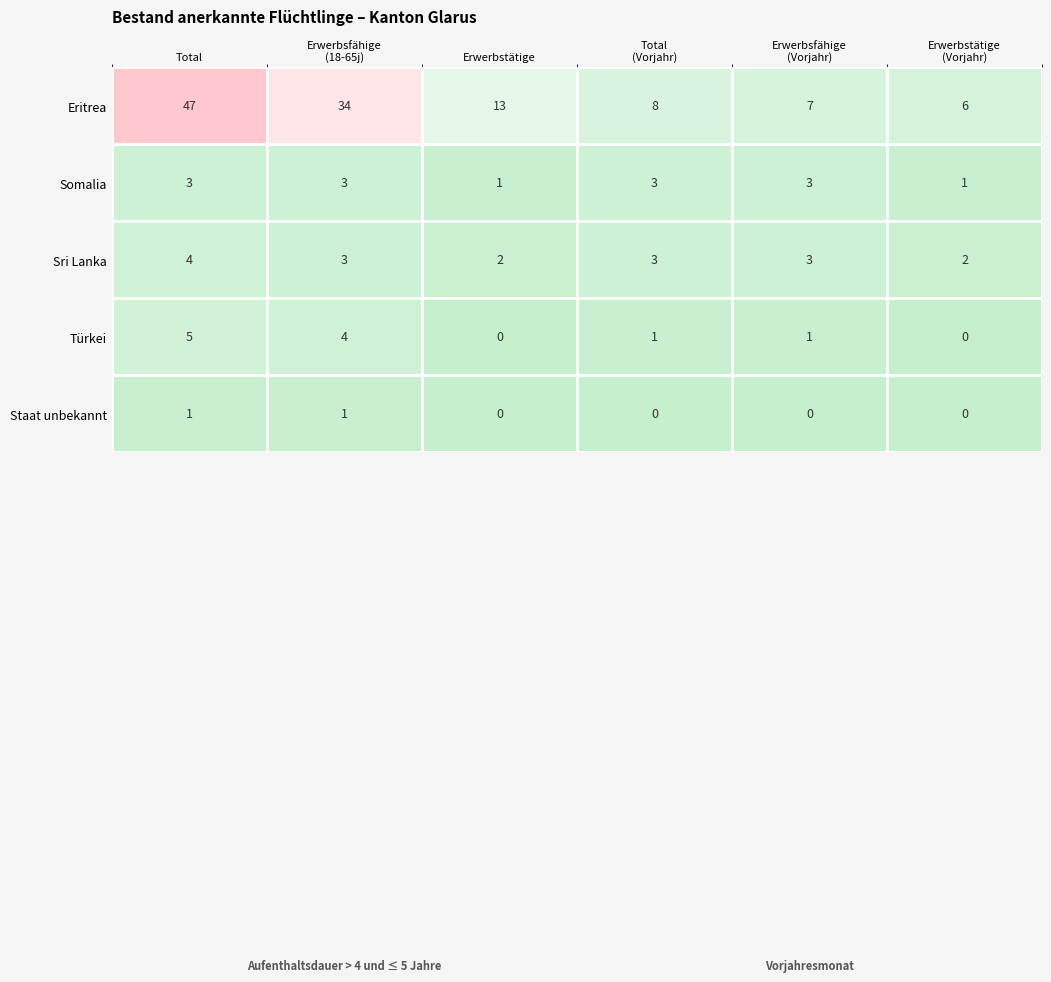

How many series are shown in this chart?

5